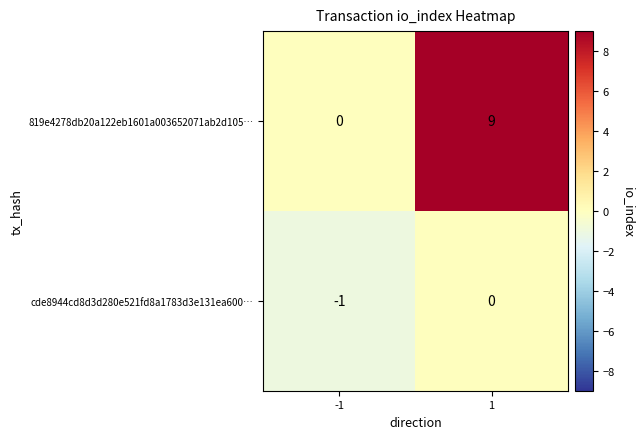

Is it true that cde8944cd8d3d280e521fd8a1783d3e131ea600… equals -1 at 1?

False